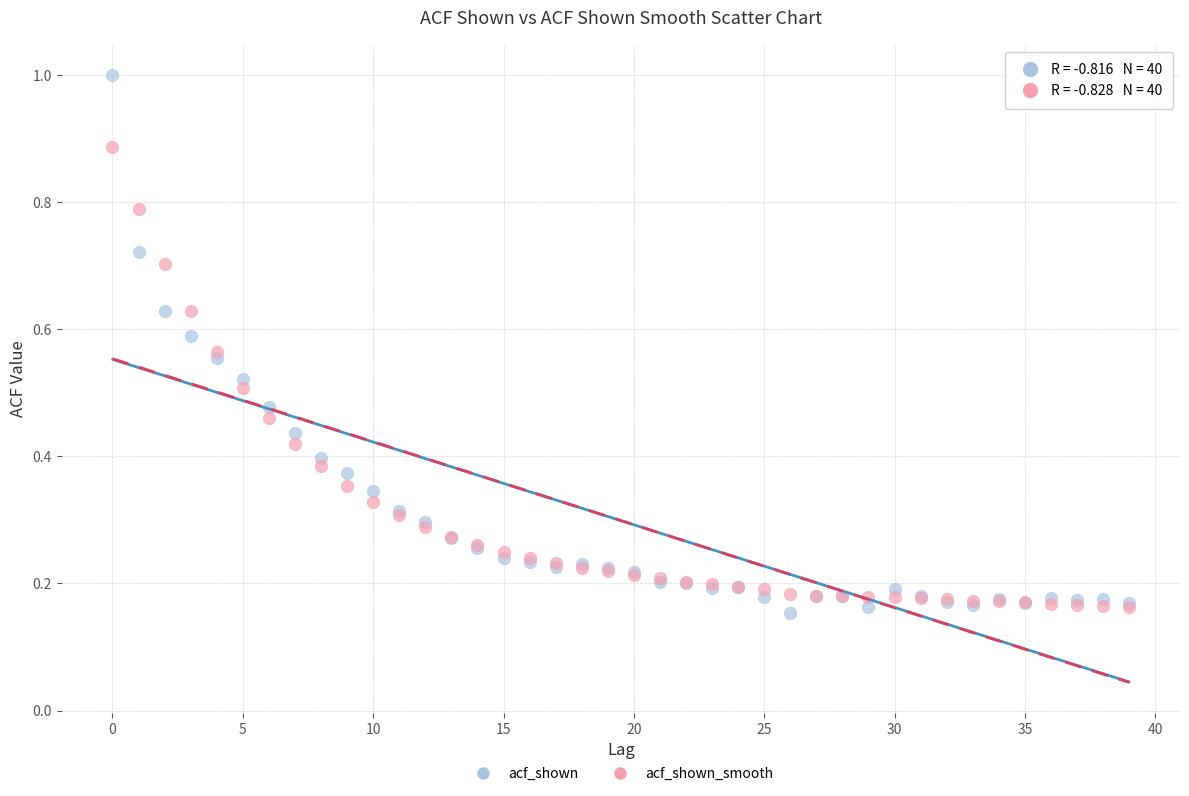

Which series has the widest spread of Y values?

acf_shown